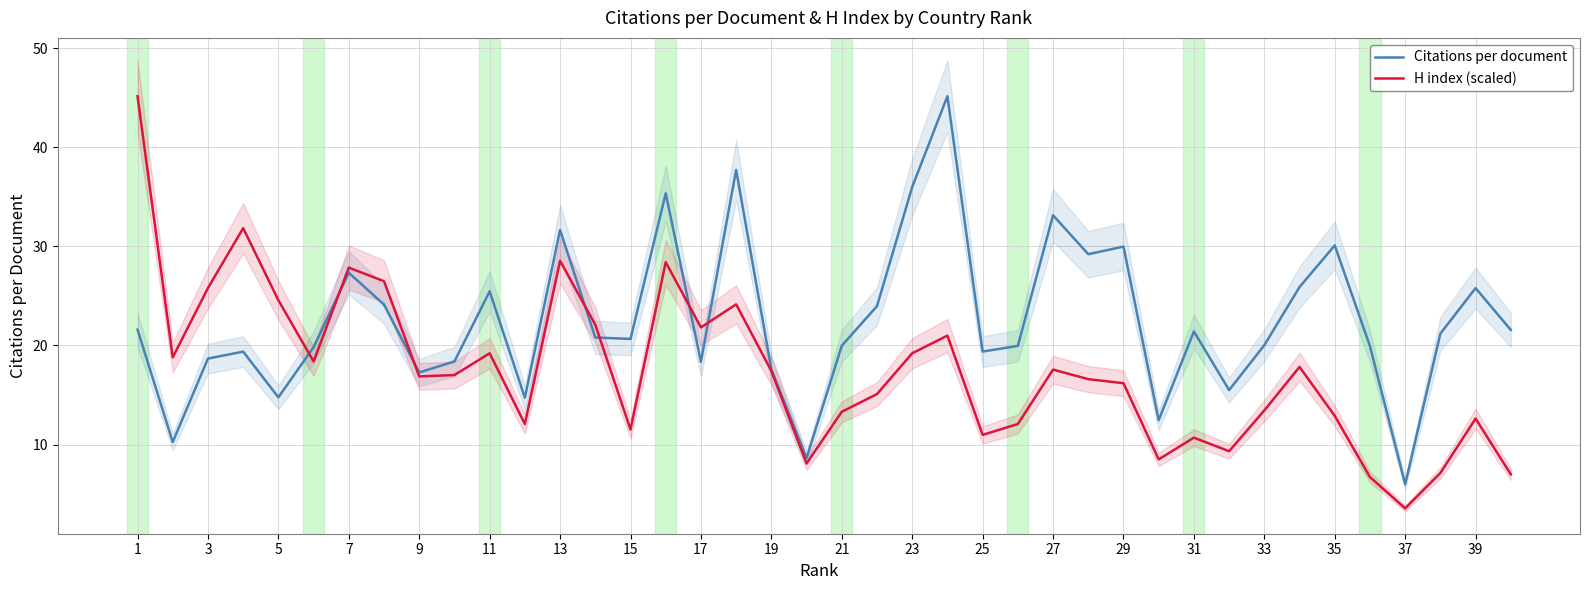

How many intersections are there between Citations per document and H index (scaled)?

7